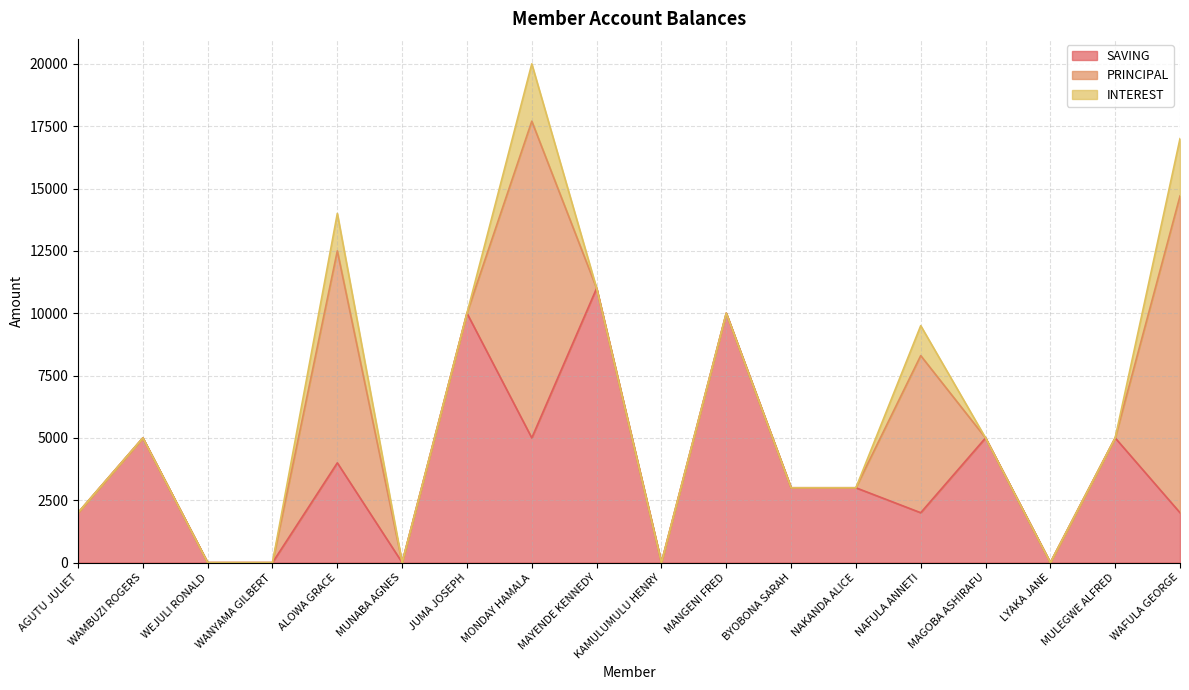

Where is INTEREST nearest to the value 1150?

NAFULA ANNETI